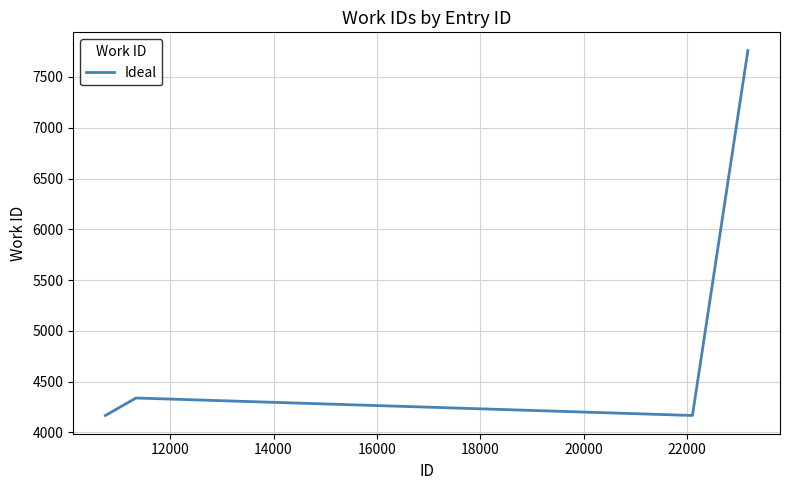

How many interior local valleys (lower than both neighbors) does the data have?

1